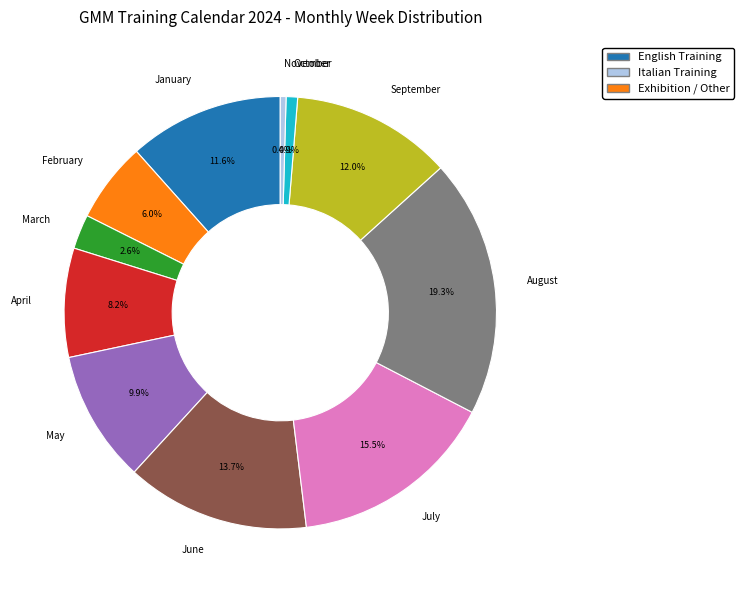

To the nearest percent, what is the average slice percentage?

9%